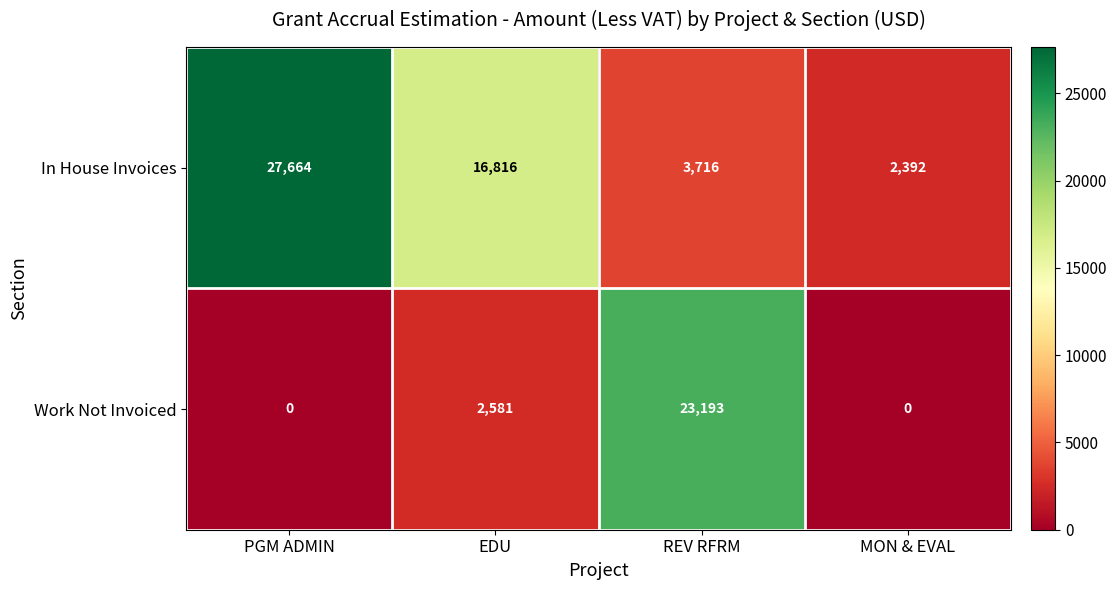

True or false: In House Invoices has a value of 28708 at EDU.

False